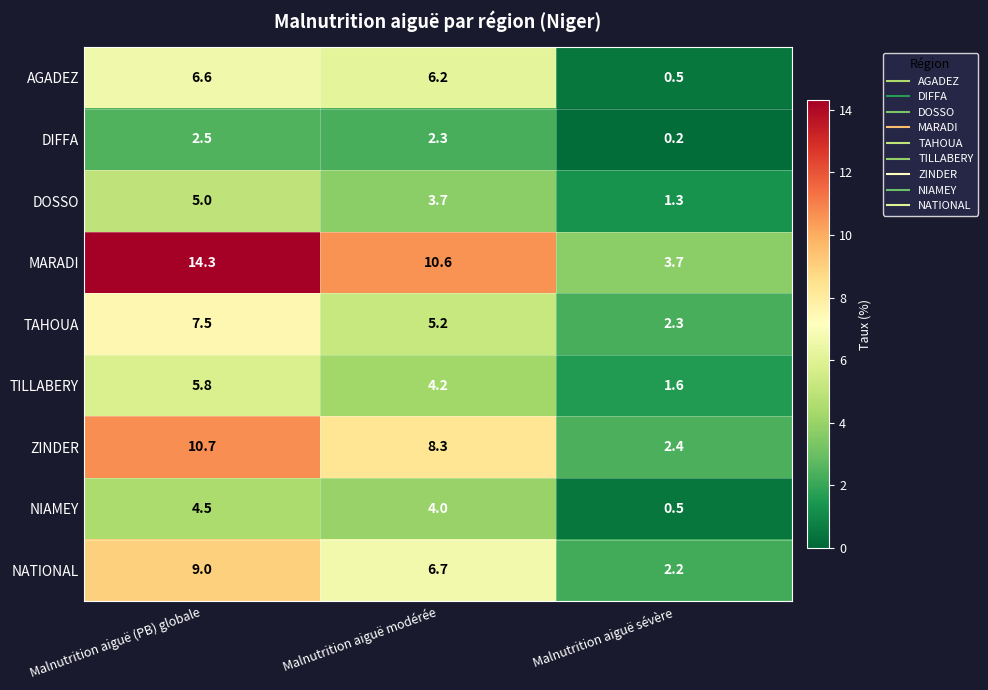

What is the difference between the AGADEZ values at Malnutrition aiguë modérée and Malnutrition aiguë (PB) globale?

0.4